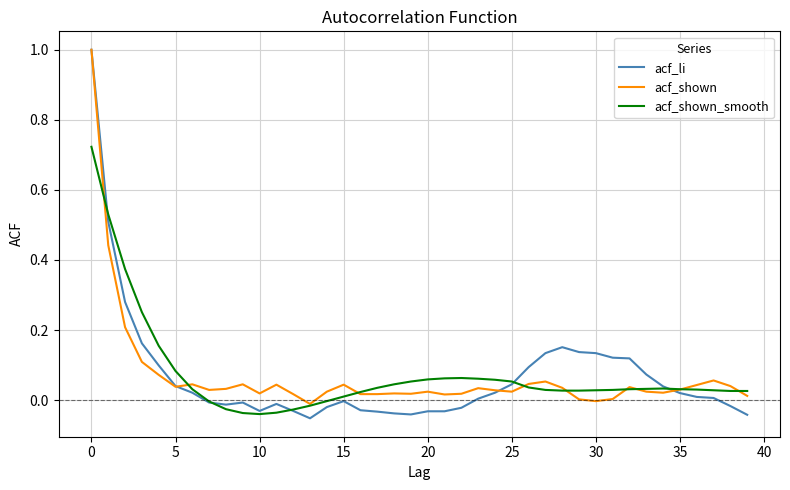

How many series are shown in this chart?

3